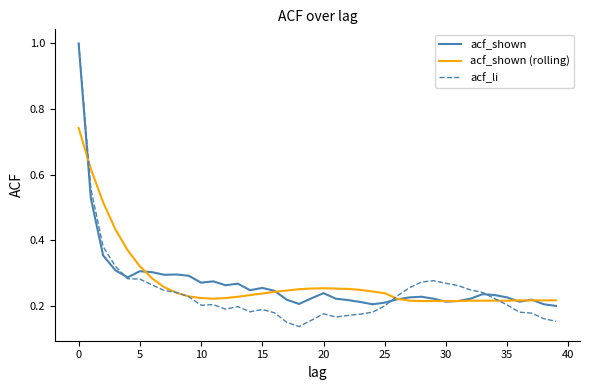

What is the maximum value shown in the chart?

1.0